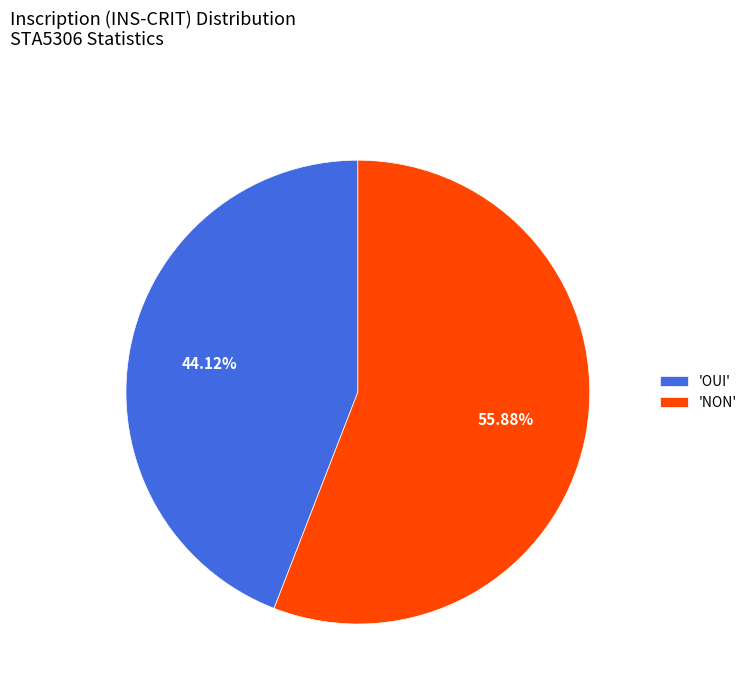

Does any single category account for the majority?

Yes